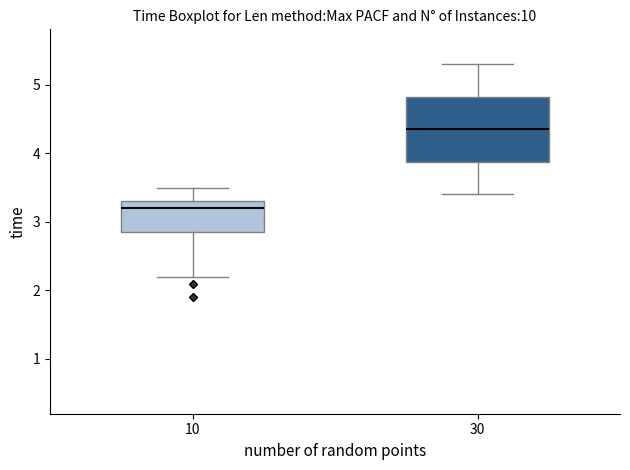

Where is the upper edge of the box at x = 10 on the y-axis? The values are not printed on the chart, so give them approximately, as read against the axis.

3.3